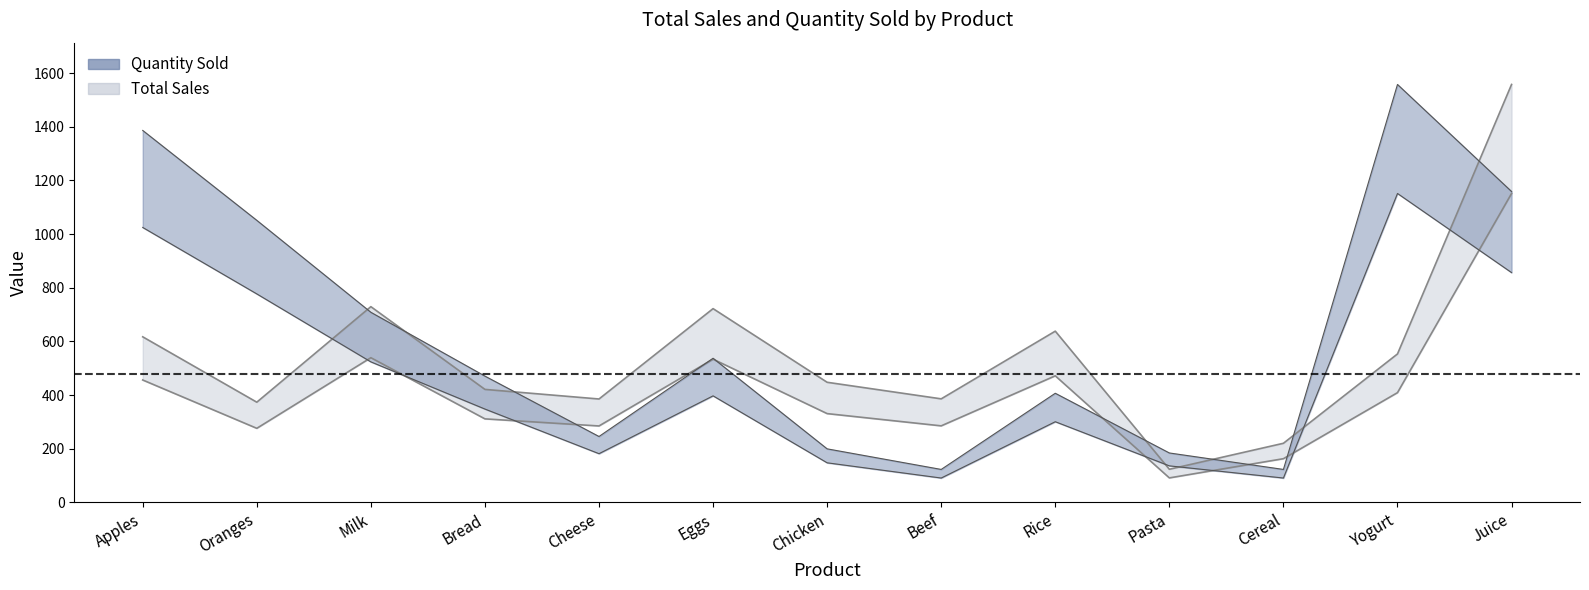

How many values in the Total Sales series exceed 330?

7